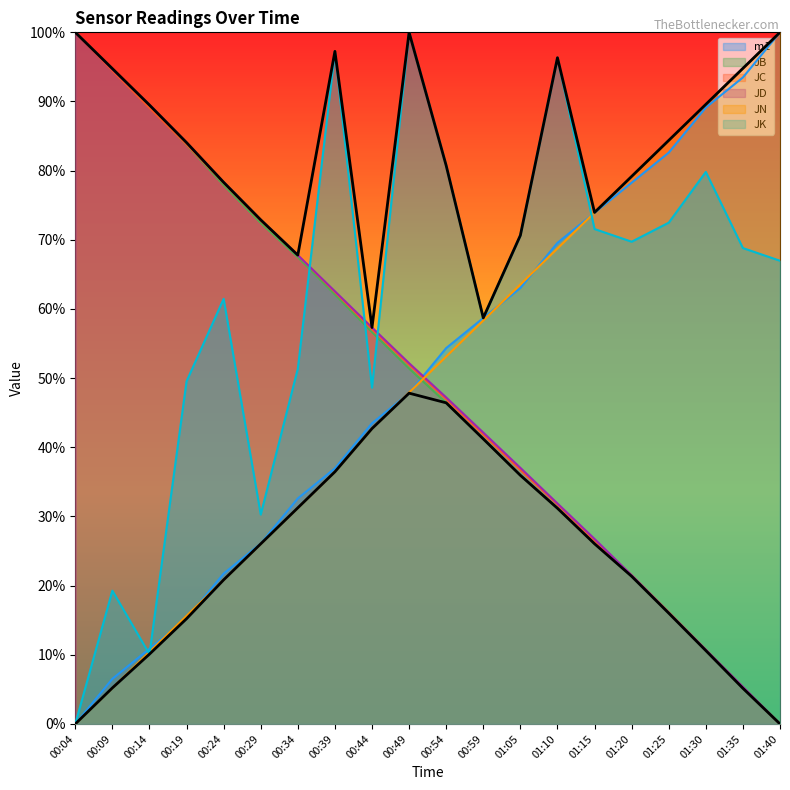

What is the label of the 2nd point from the left?

00:09